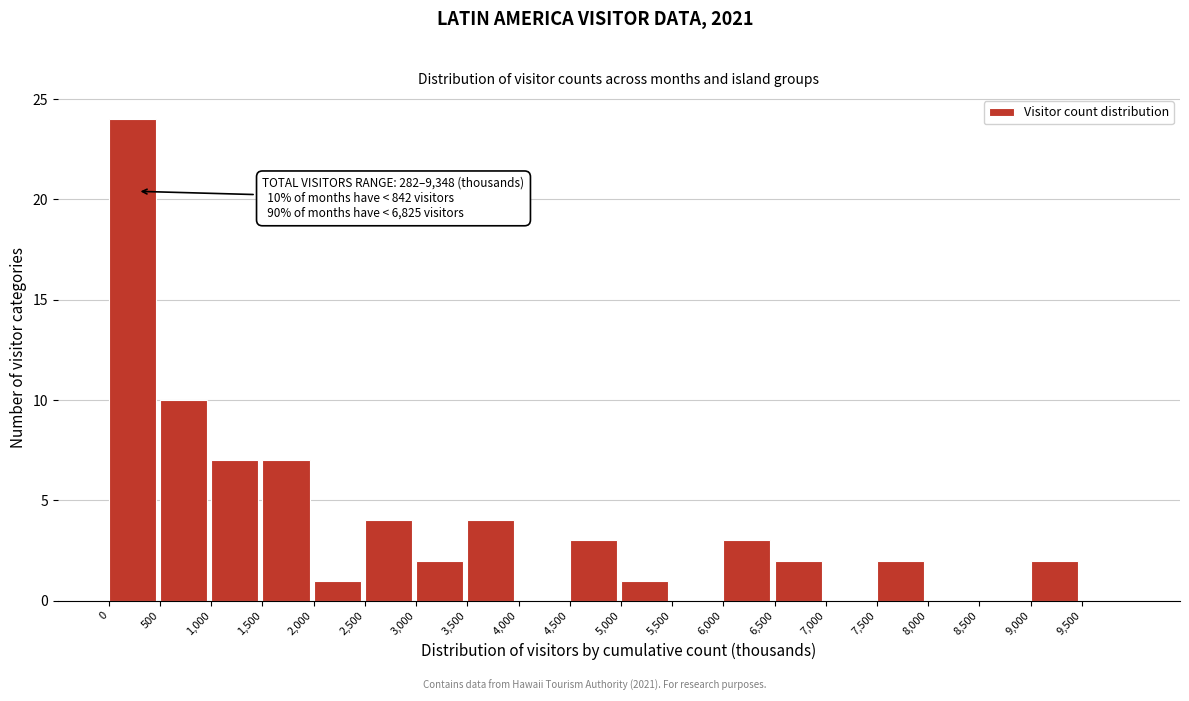

Over which range of the x-axis is the bar tallest?

0 to 500